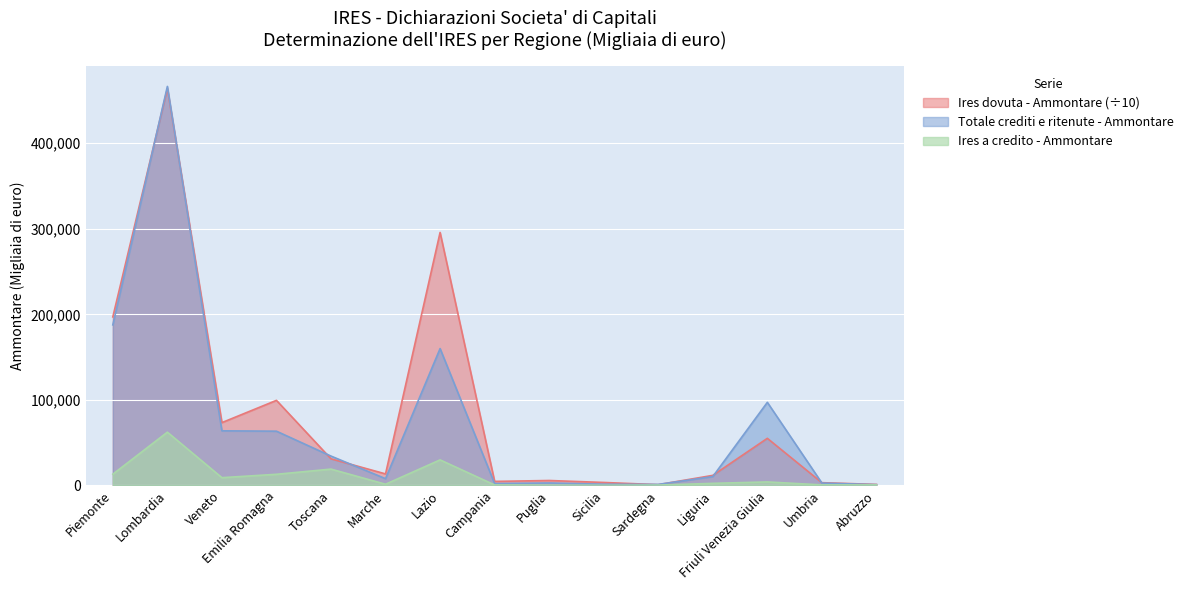

What is the sum of the Ires dovuta - Ammontare values at Campania and Liguria?

16441.4